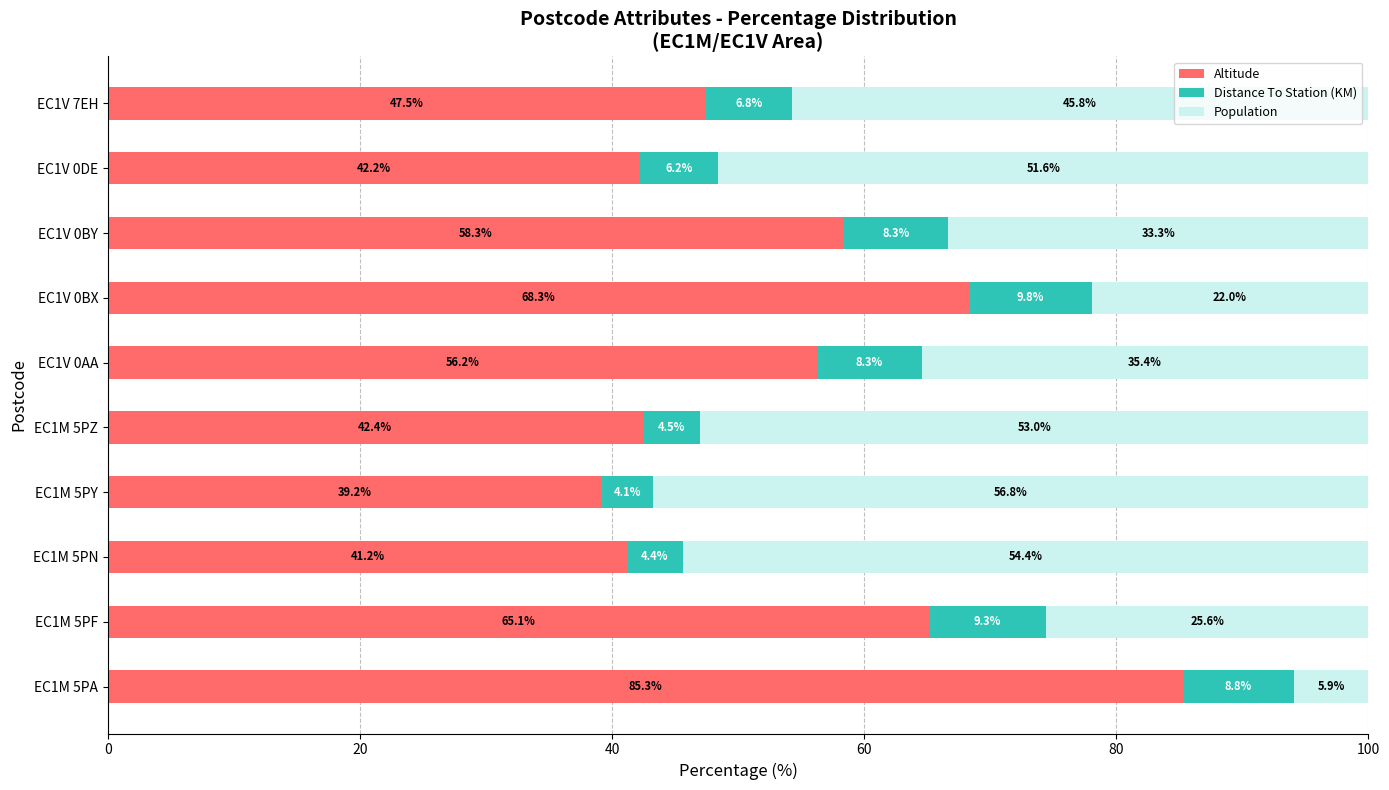

What is the total value across all series at EC1V 0DE?

100.0